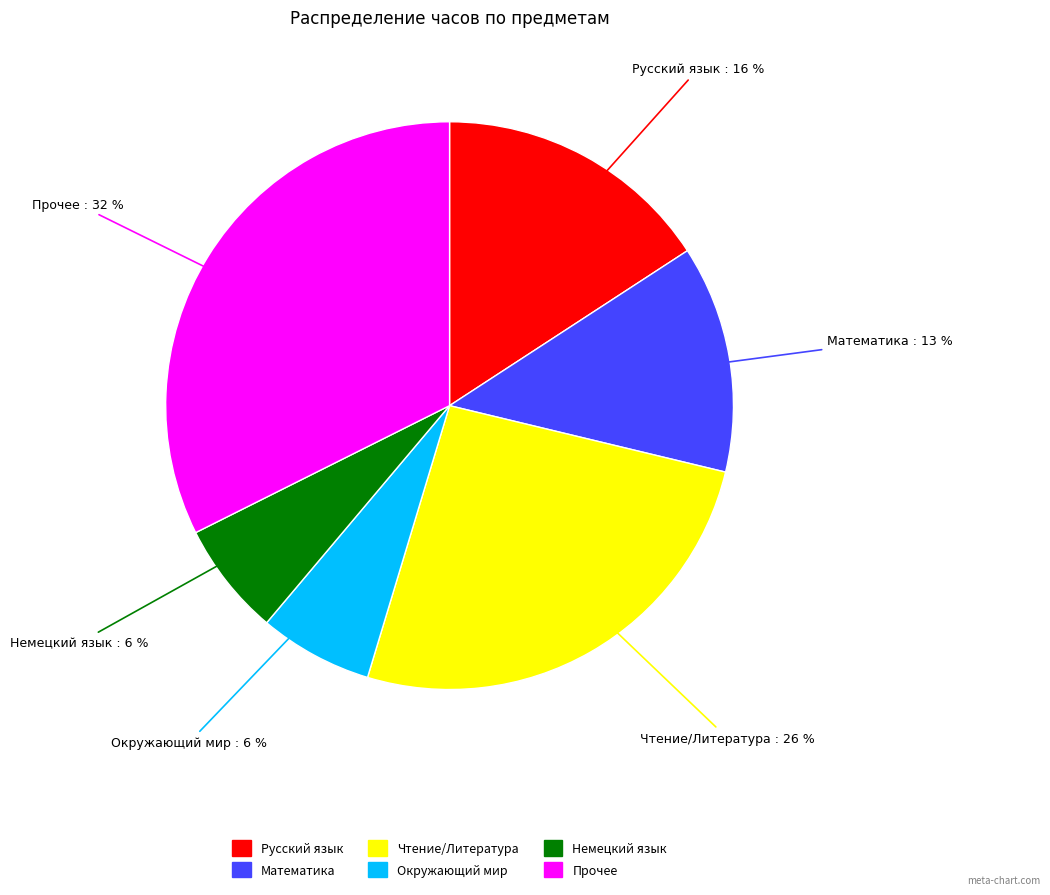

What percentage is the Математика slice, to the nearest percent?

13%